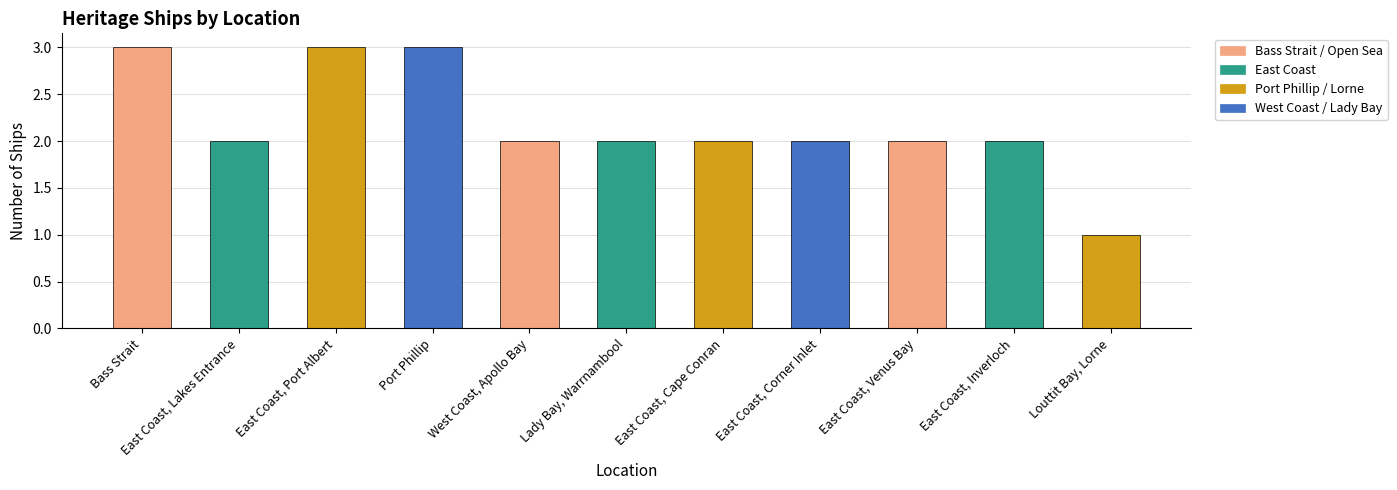

What is the difference between the second highest and second lowest values?

1